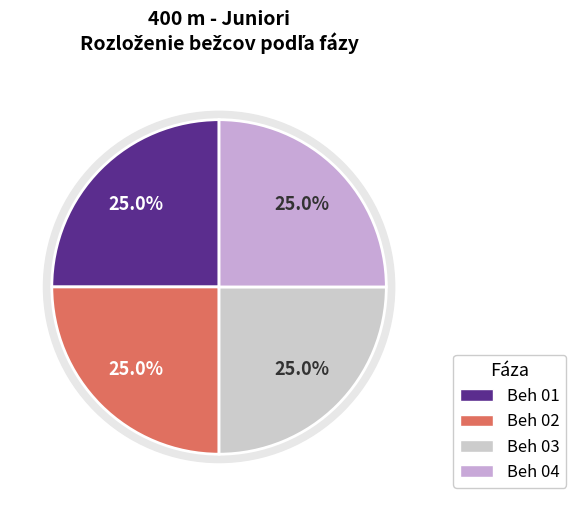

Do Beh 01 and Beh 02 together represent more than half of the pie?

Yes